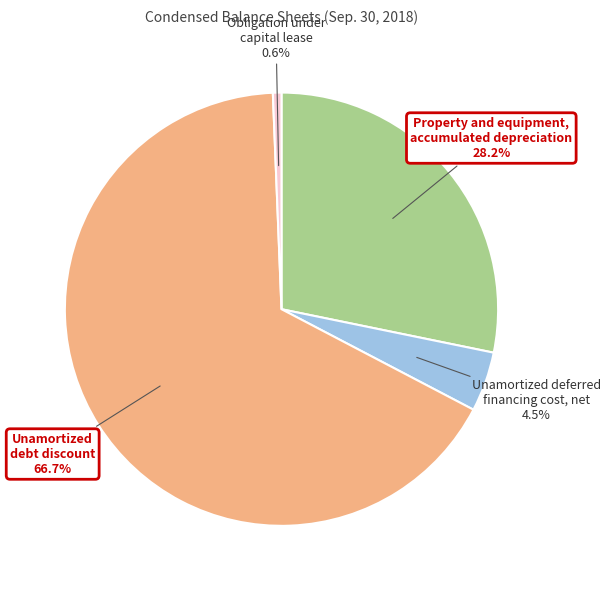

What percentage do Unamortized debt discount and Obligation under capital lease together represent?

67.3%